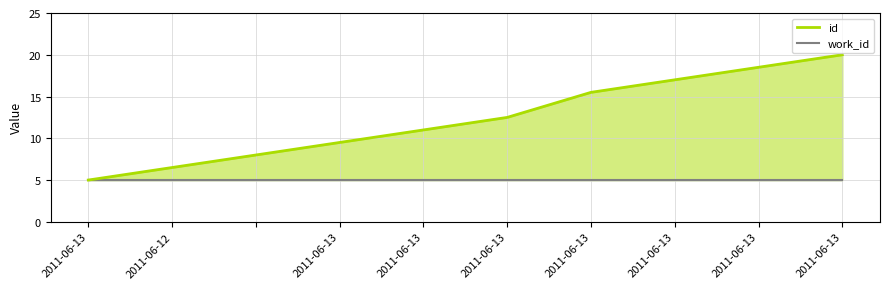

Where is work_id nearest to the value 5?

2011-06-13